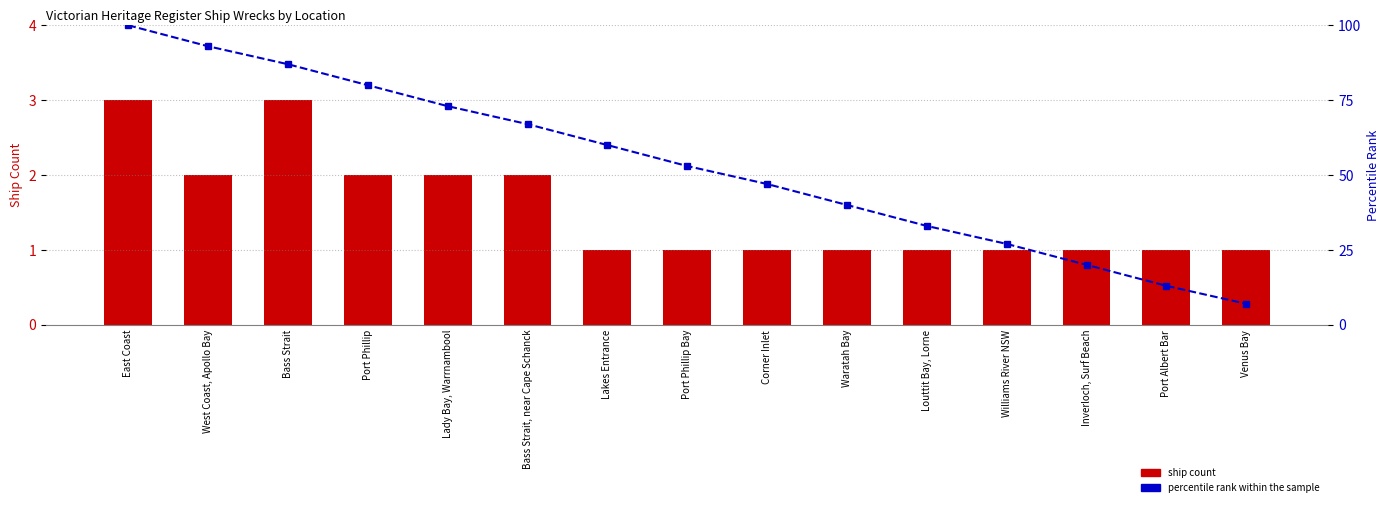

The ship count series shows 2 at Port Phillip. True or false?

True